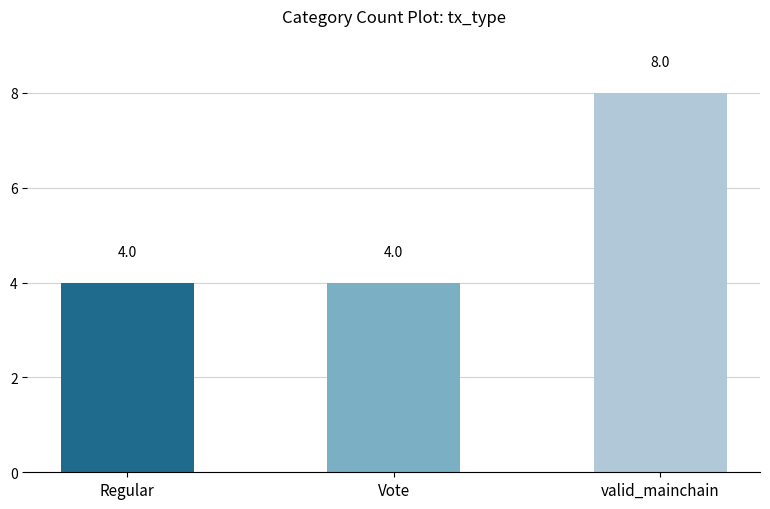

Which has a higher value, Regular or valid_mainchain?

valid_mainchain